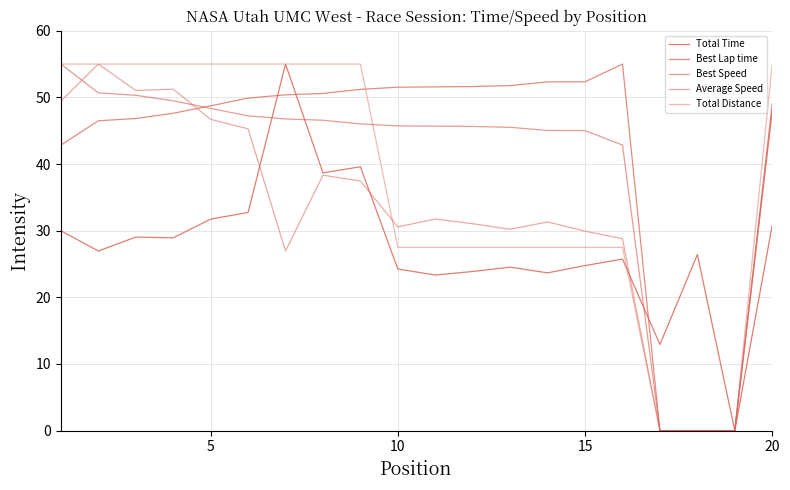

Does the chart have visible grid lines?

Yes